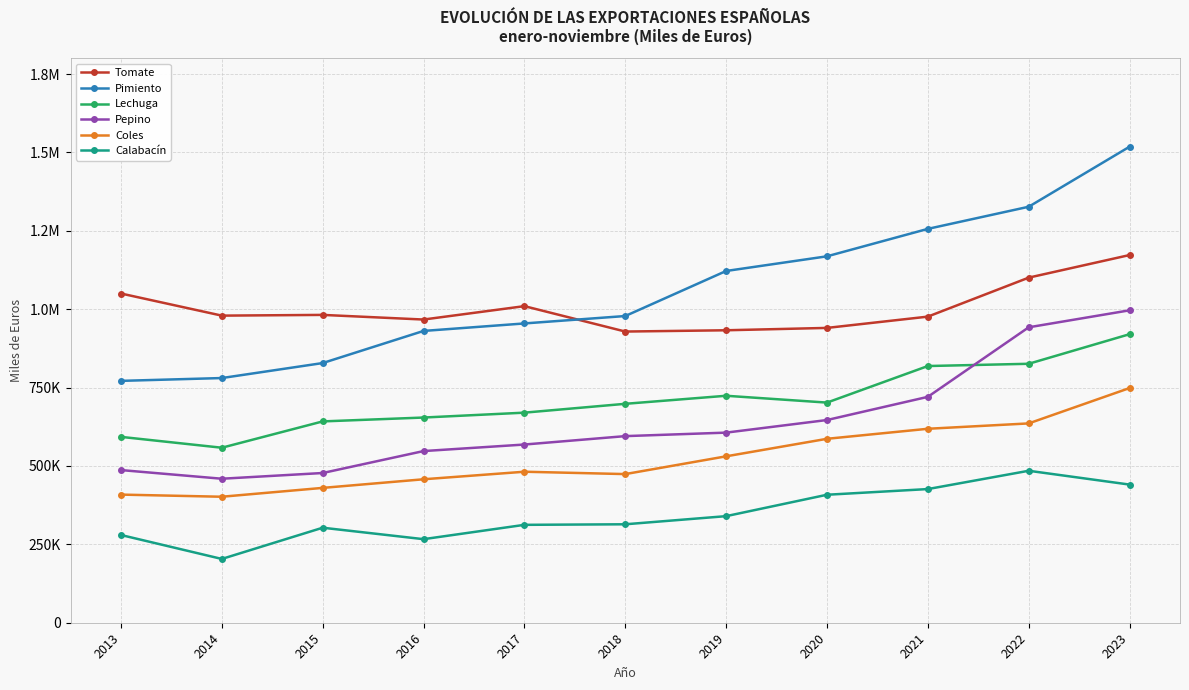

Is this an area chart (filled region under the line)?

No